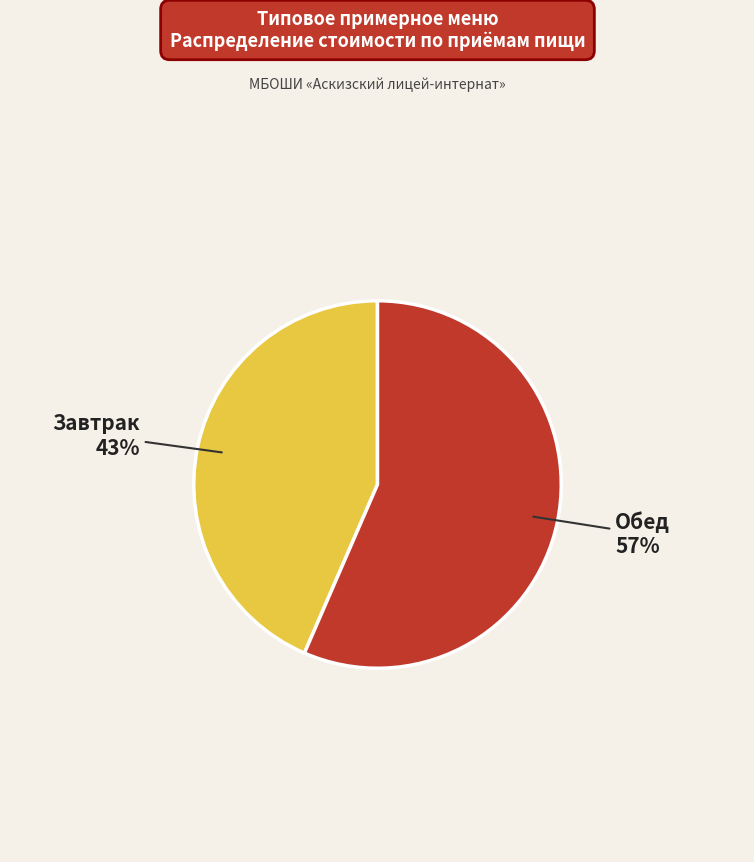

Is there a majority slice in this chart?

Yes